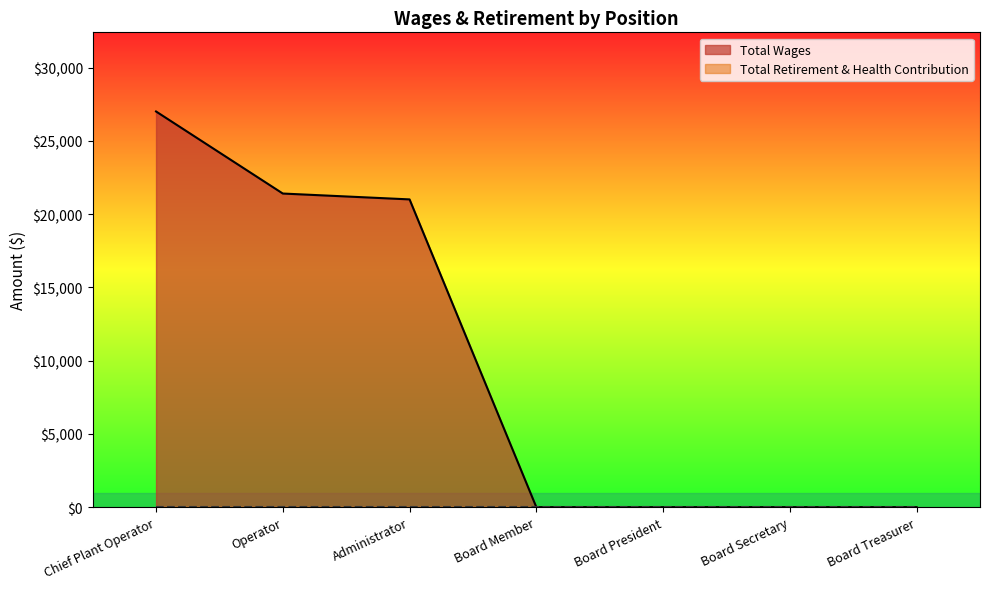

Reading left to right, transcribe all the data shown in this chart.

27000	21400	21000	0	0	0	0